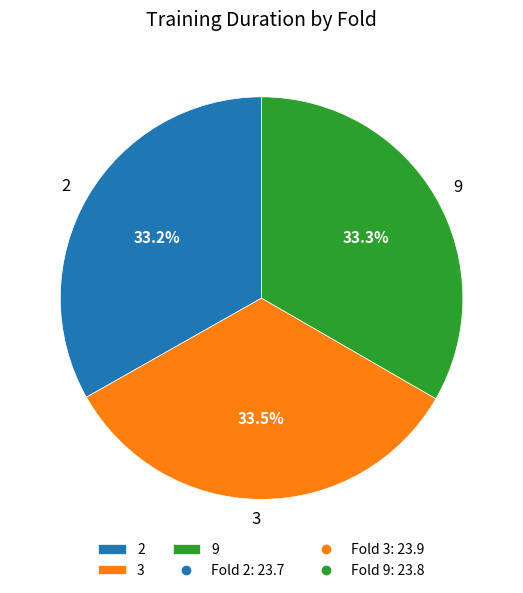

What percentage do 3 and 9 together represent?

66.8%